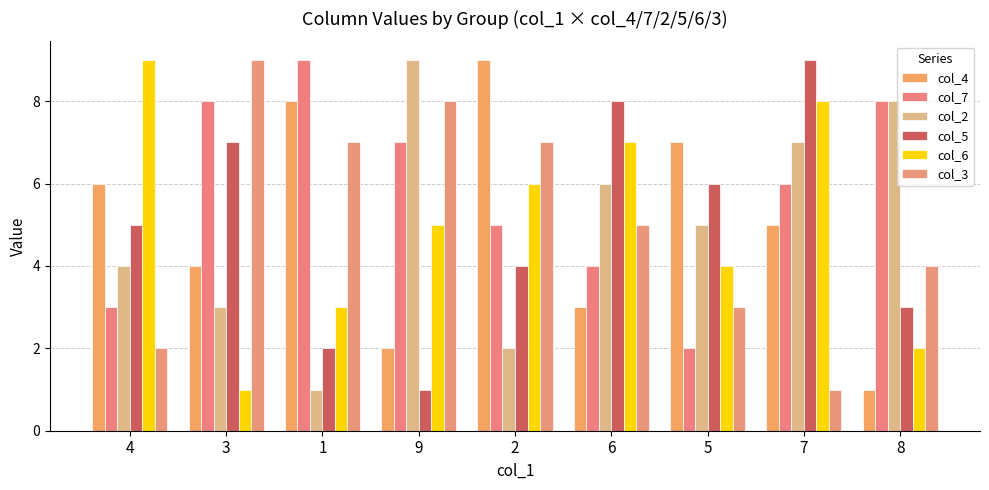

At 1, list the series in order from largest to smallest.

col_7, col_4, col_3, col_6, col_5, col_2